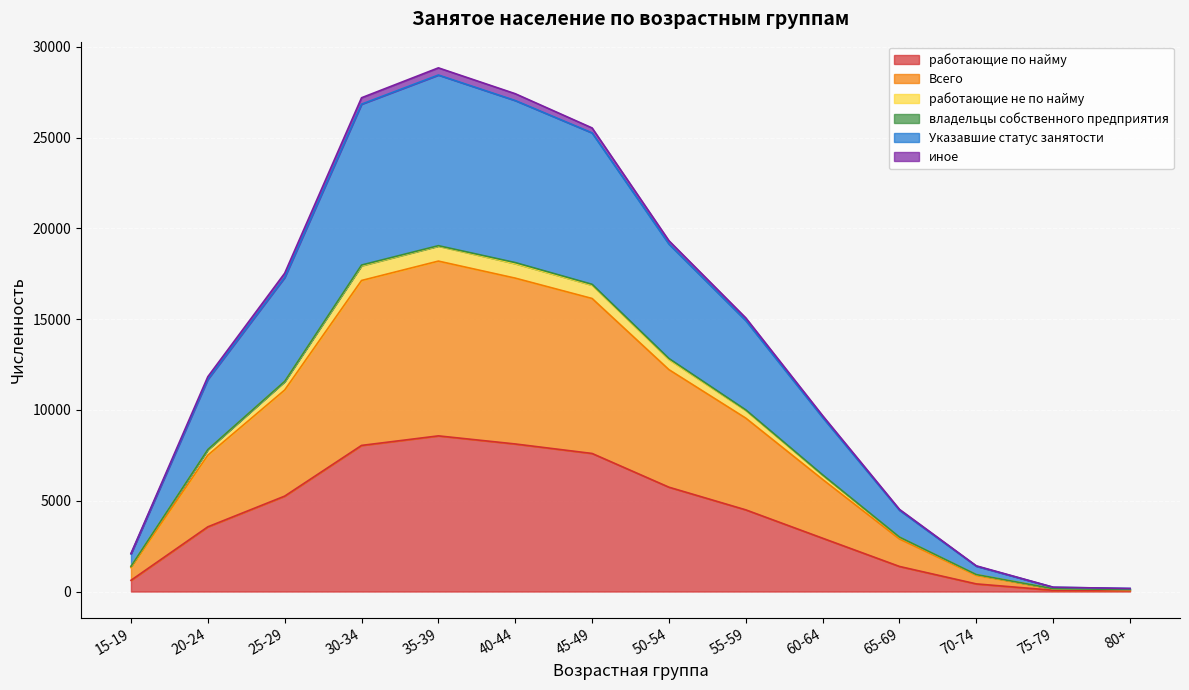

The value of работающие по найму at 30-34 is 4215. True or false?

False